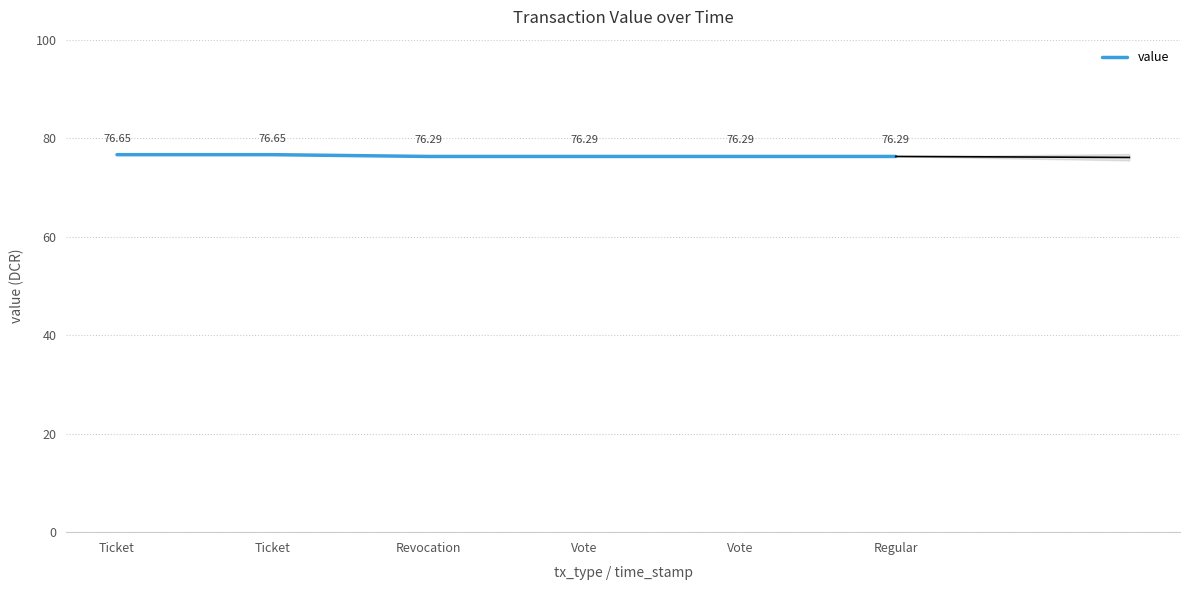

List the labels in order of value, largest first.

Ticket, Ticket, Revocation, Vote, Vote, Regular